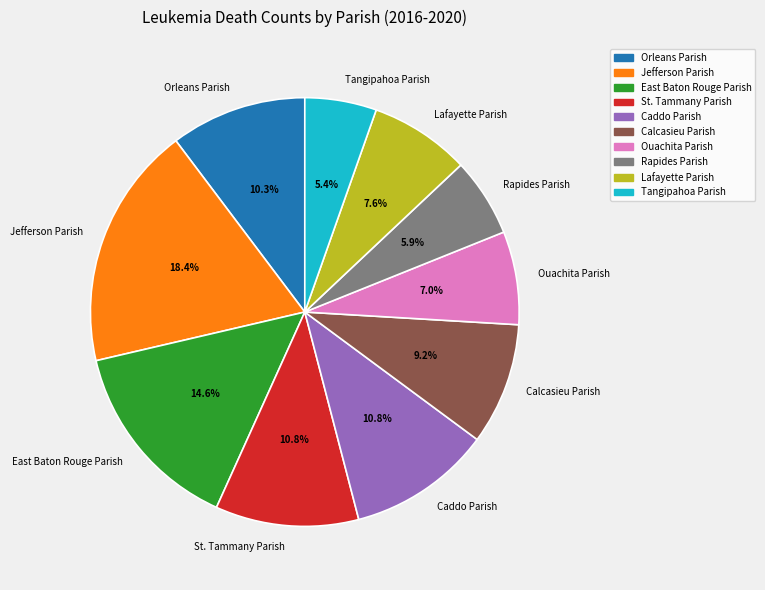

Combined, what portion of the pie is Orleans Parish and Tangipahoa Parish?

15.7%